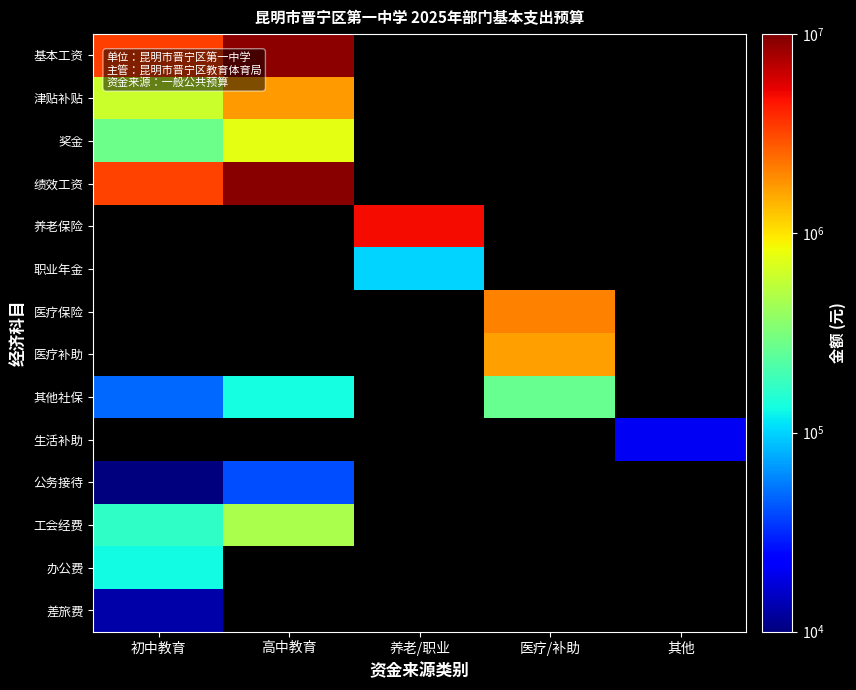

How many series are shown in this chart?

14